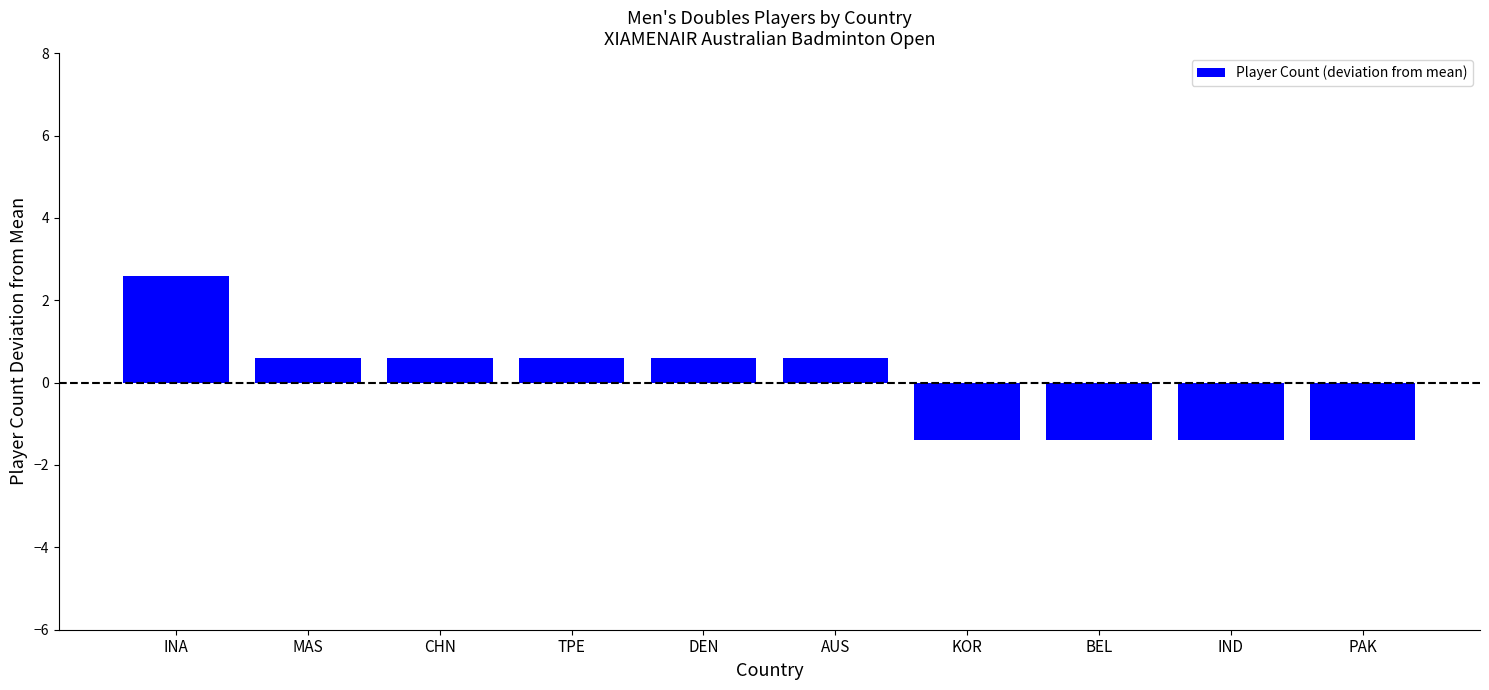

Reading left to right, extract all data points from this chart.

2.6	0.6	0.6	0.6	0.6	0.6	-1.4	-1.4	-1.4	-1.4